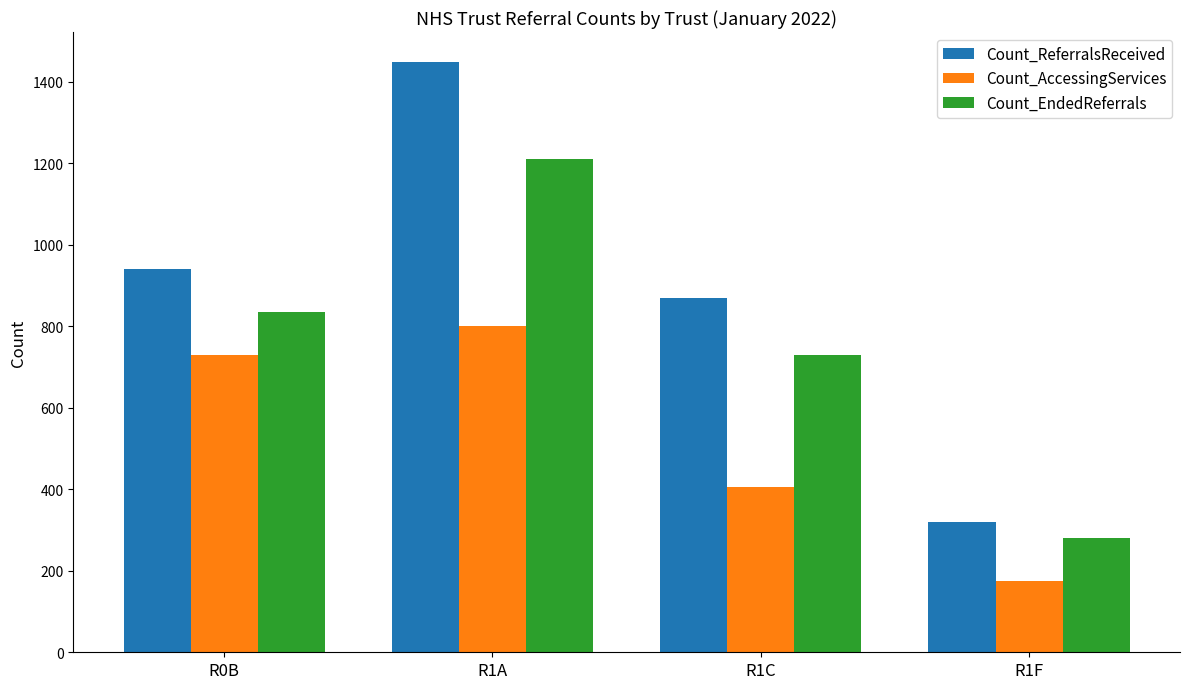

Which series has the largest total across all categories?

Count_ReferralsReceived